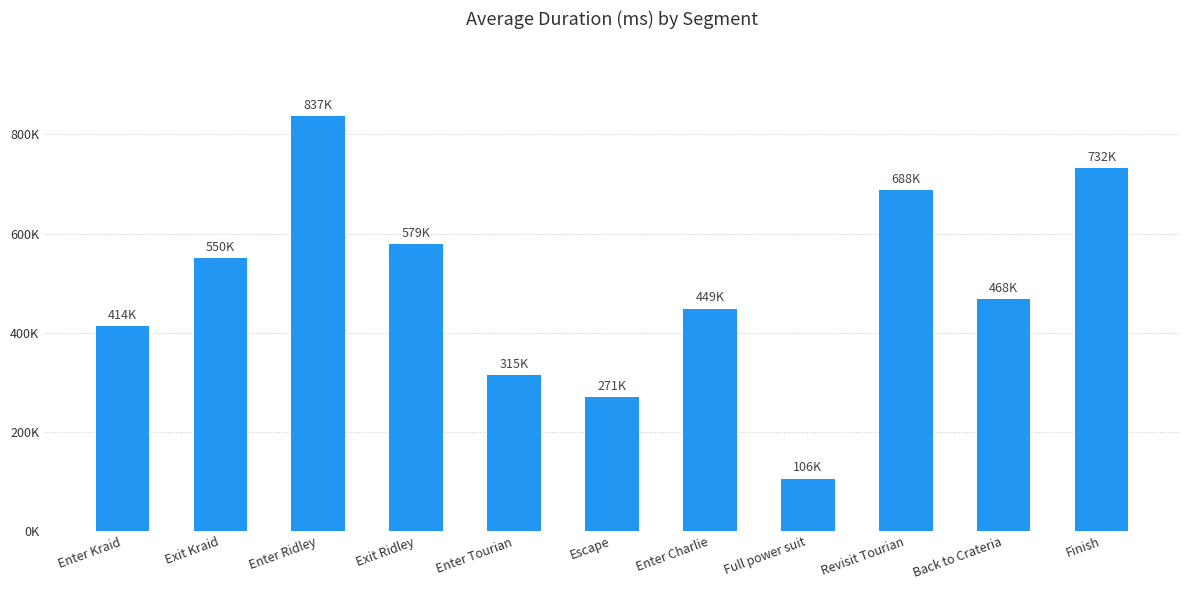

At which label is the value closest to 471377?

Back to Crateria